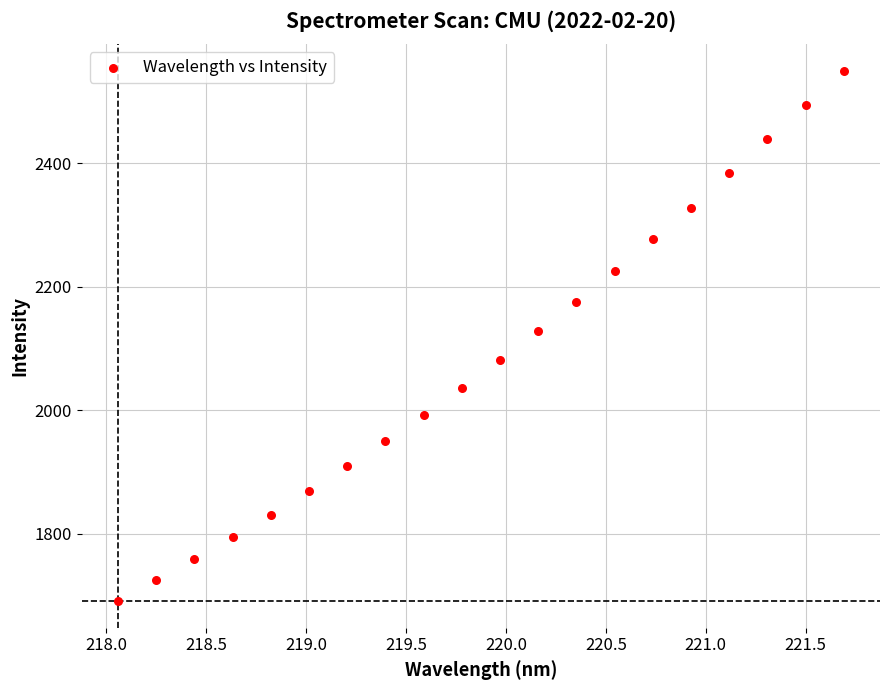

What is the range of Y values (max minus min)?

858.7